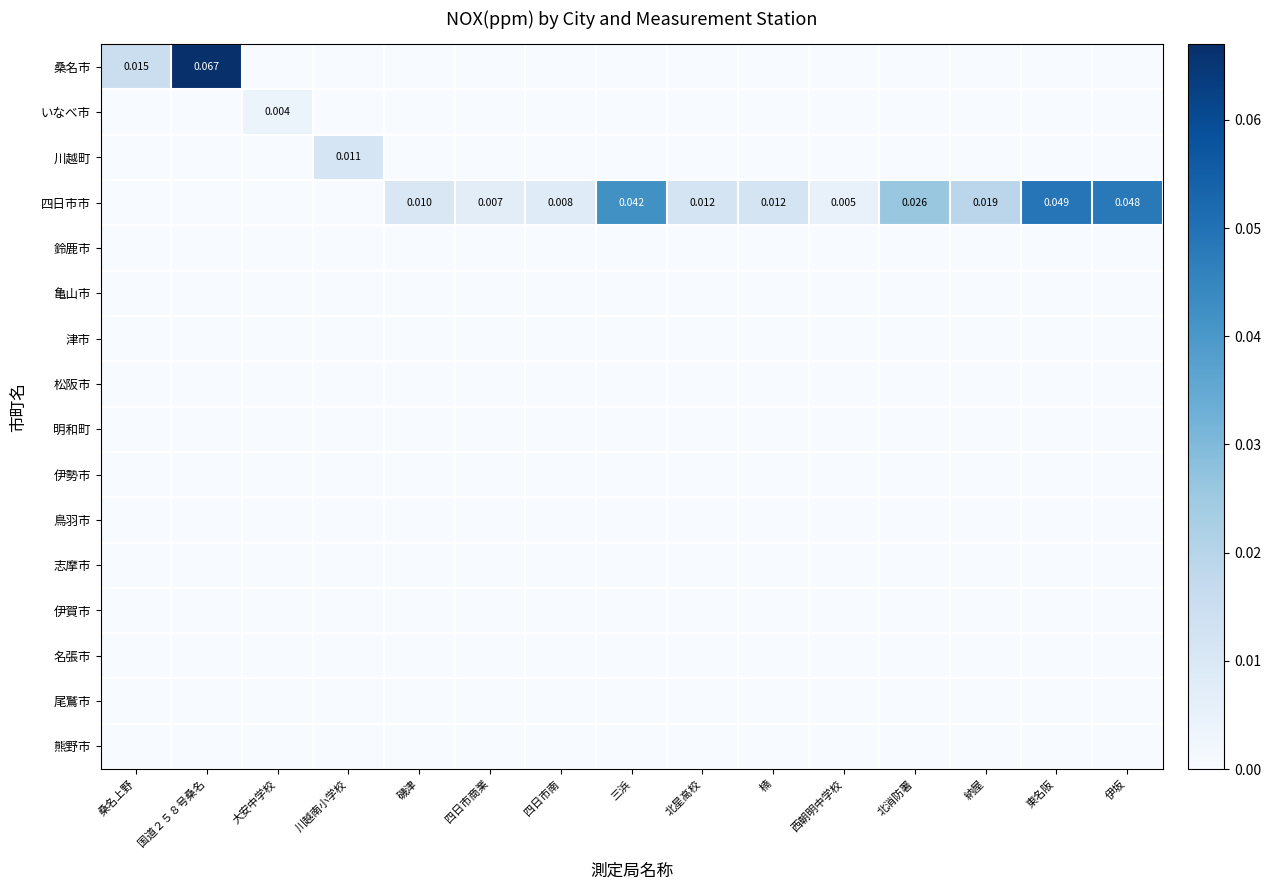

Which series has the largest range (max minus min)?

桑名市